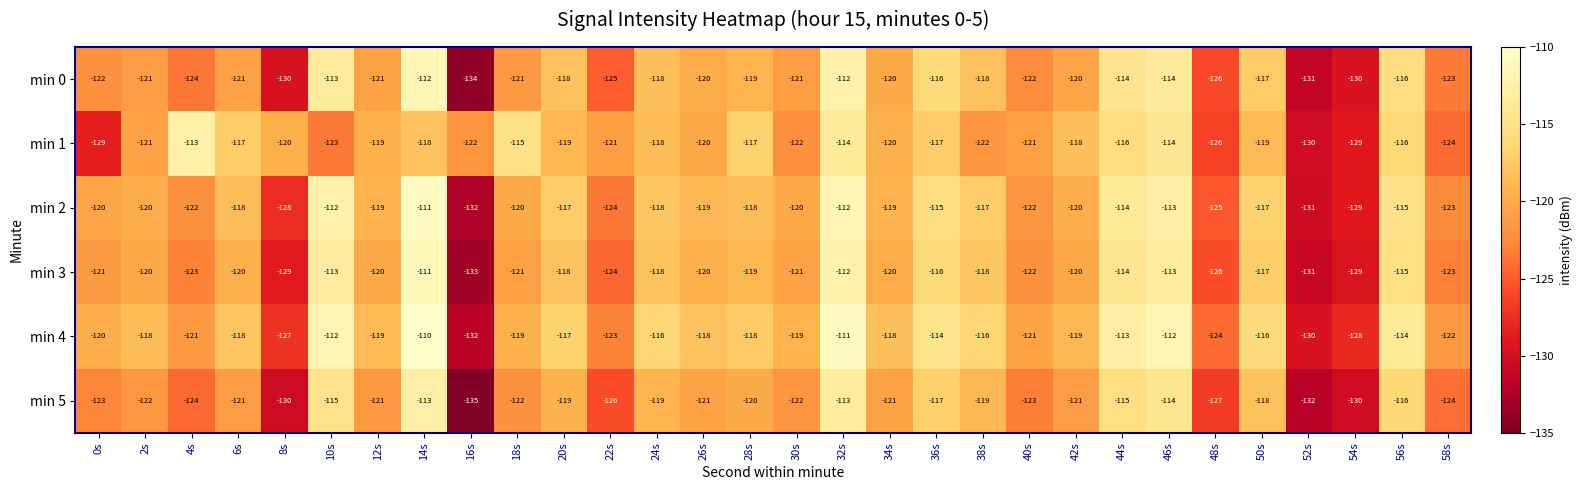

What is the sum of all min 0 values?

-3619